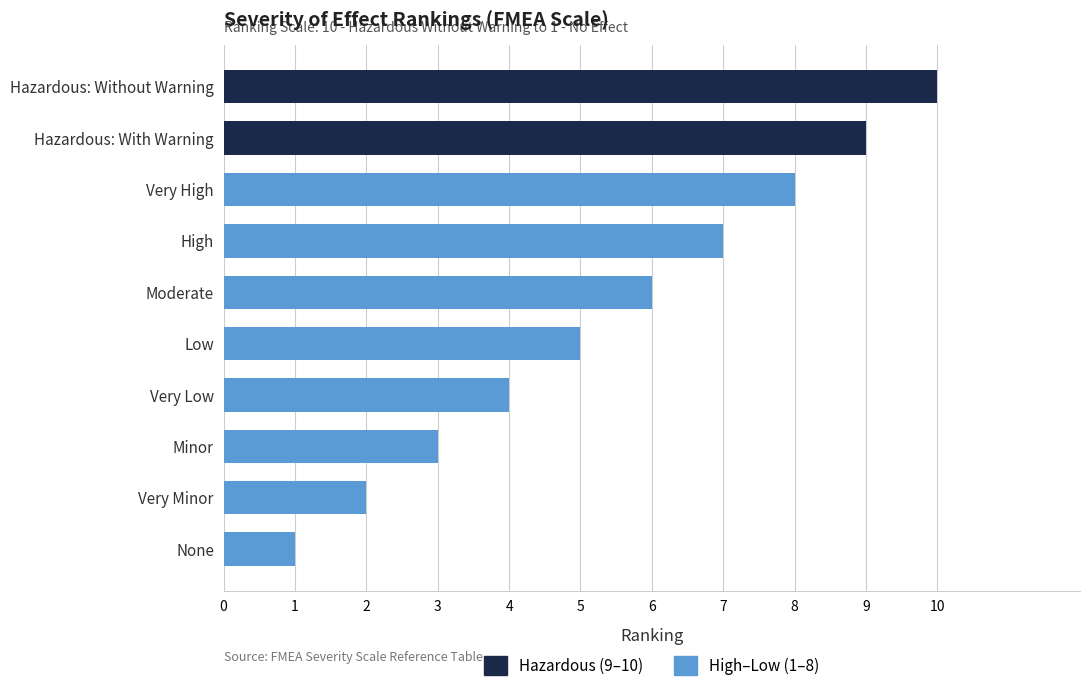

Reading top to bottom, what are all the values shown in this chart?

Hazardous: Without Warning=10	Hazardous: With Warning=9	Very High=8	High=7	Moderate=6	Low=5	Very Low=4	Minor=3	Very Minor=2	None=1